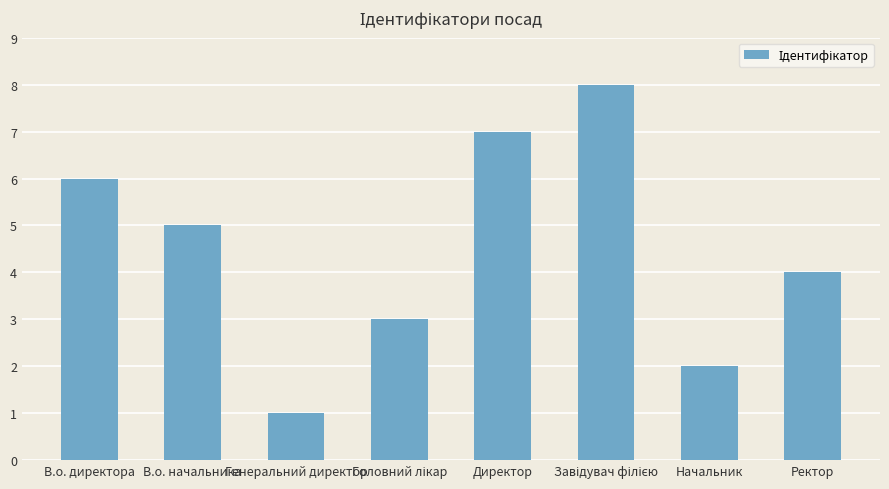

Reading left to right, what are all the values shown in this chart?

6	5	1	3	7	8	2	4